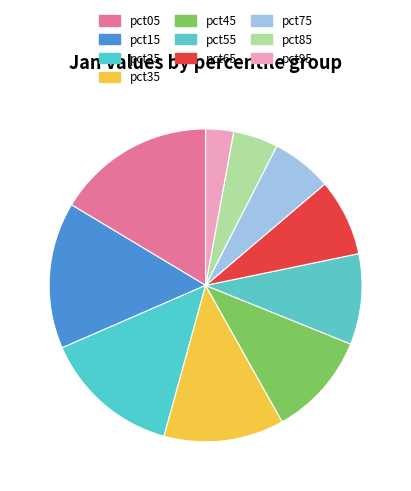

How many segments does this pie chart have?

10